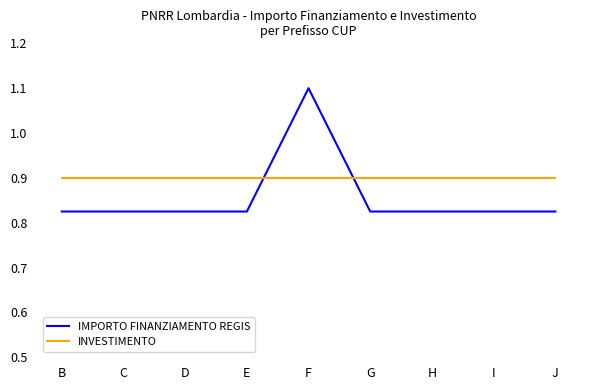

Which series has the largest total across all categories?

INVESTIMENTO